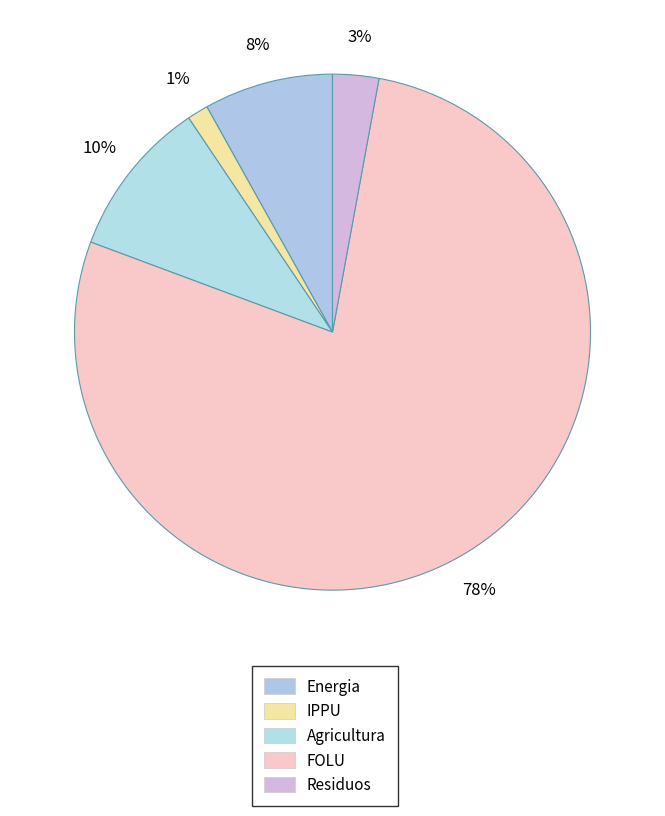

Does Agricultura represent more than half of the total?

No